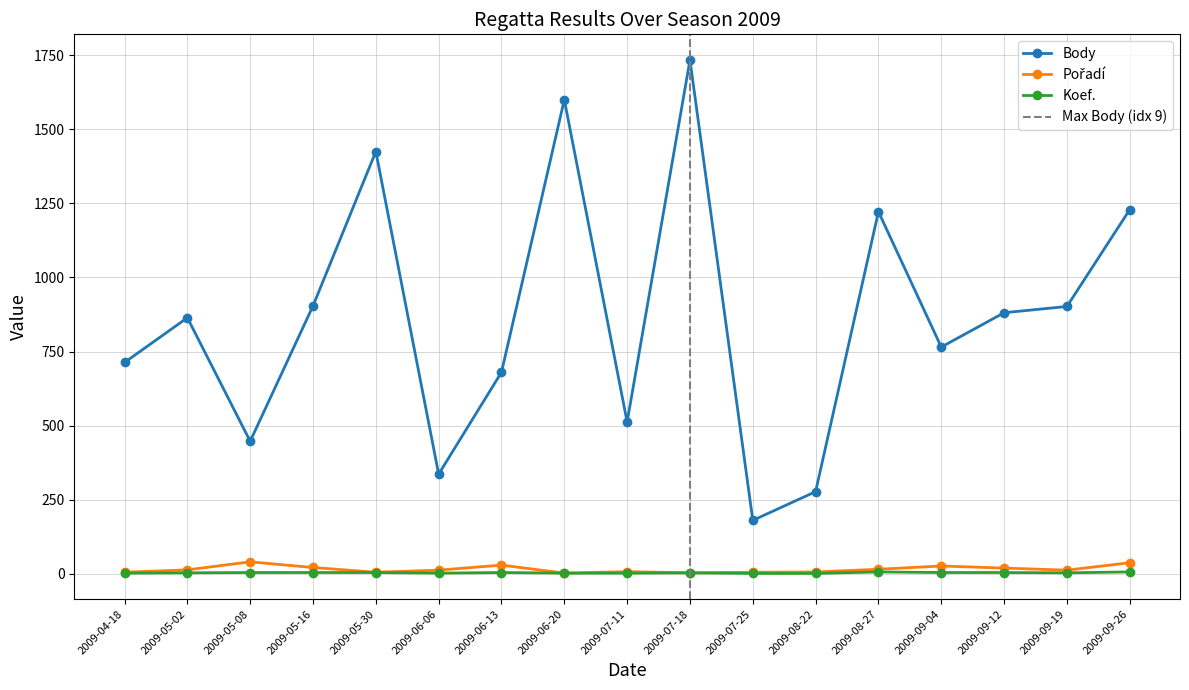

True or false: Pořadí has more than 0 points higher than both neighbors.

True